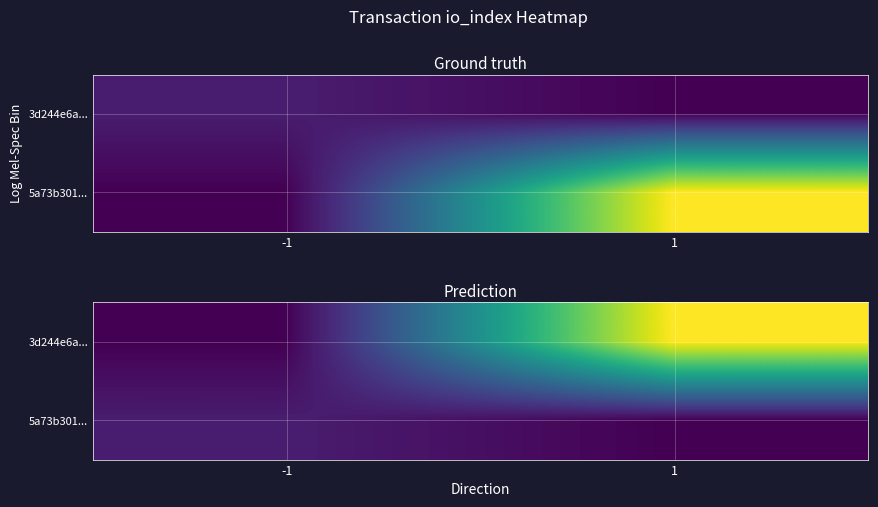

What is the greatest value displayed?

62